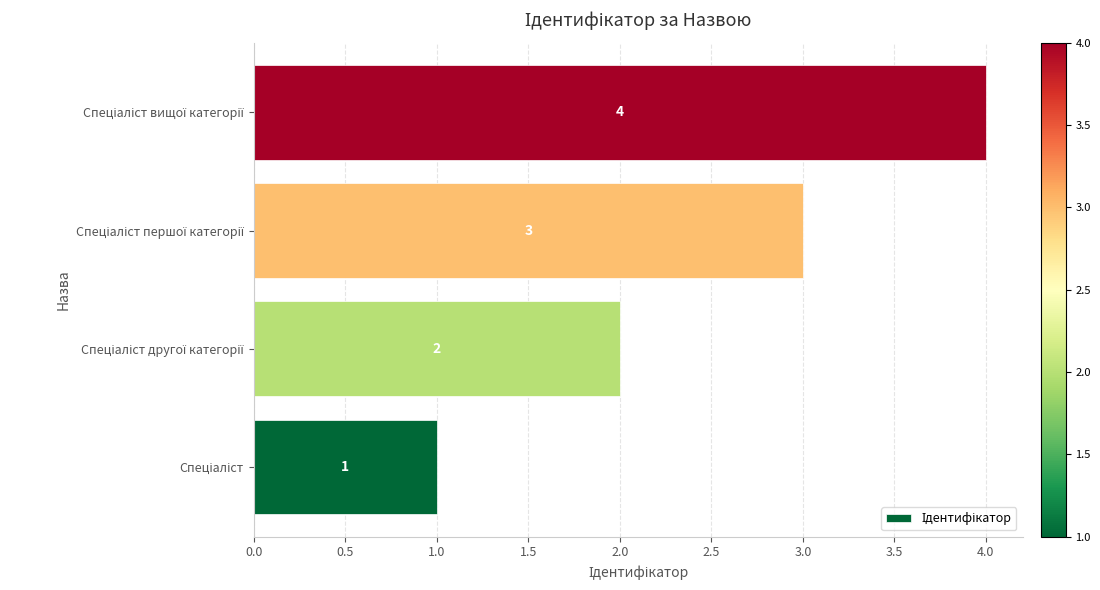

What is the greatest value displayed?

4